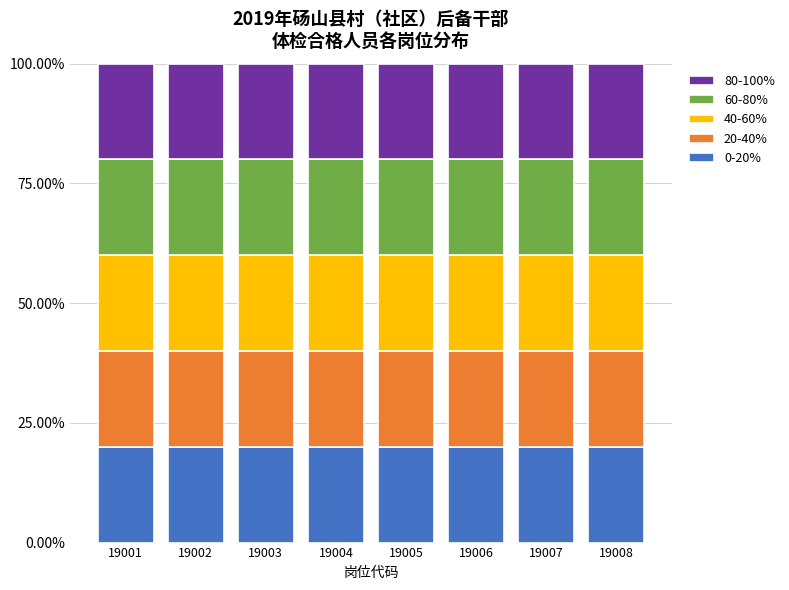

Between 19001 and 19007, which is larger?

19001